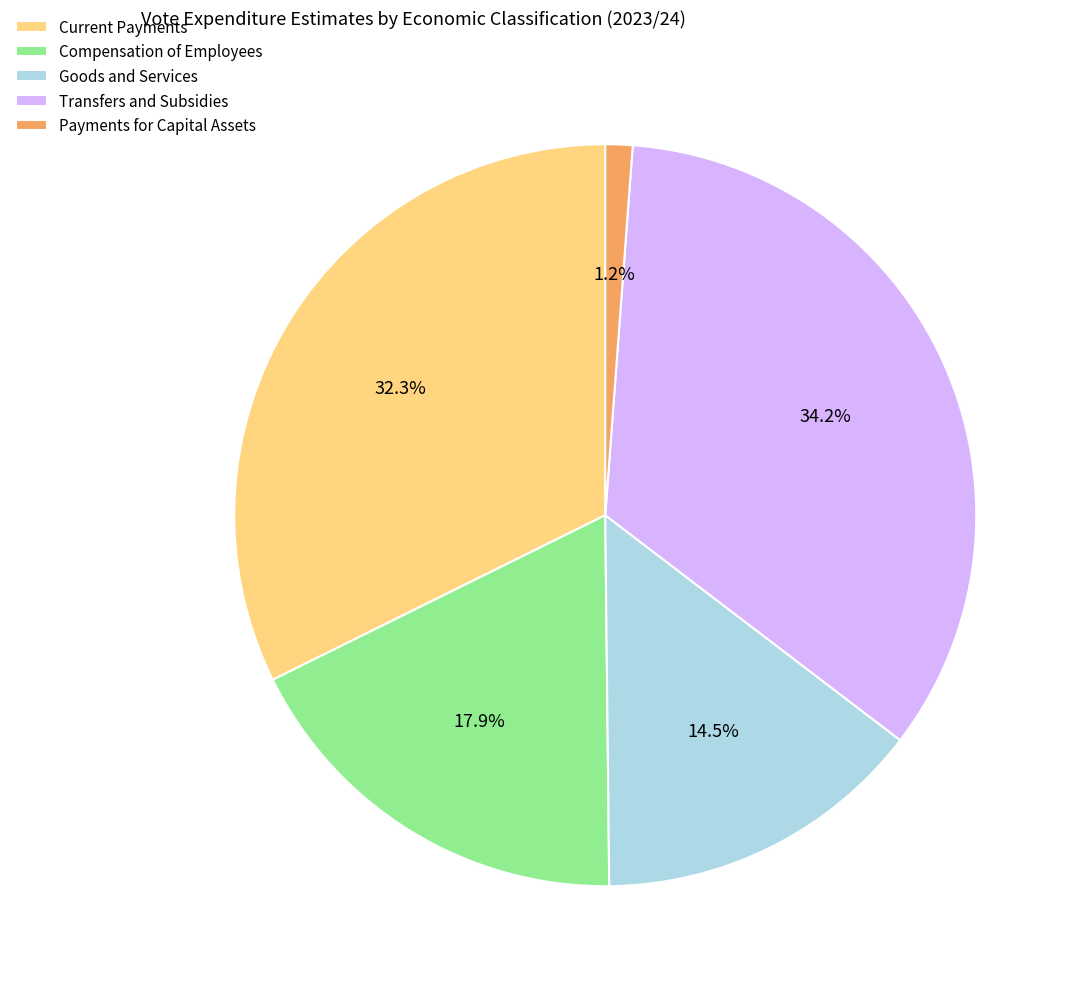

Is there a majority slice in this chart?

No